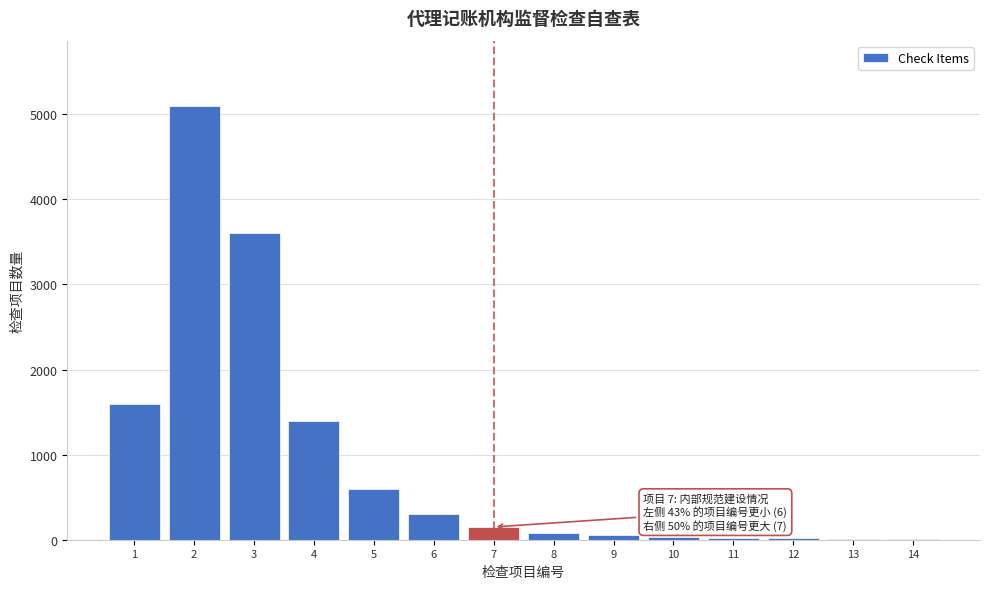

What is the sum of all values?

12963